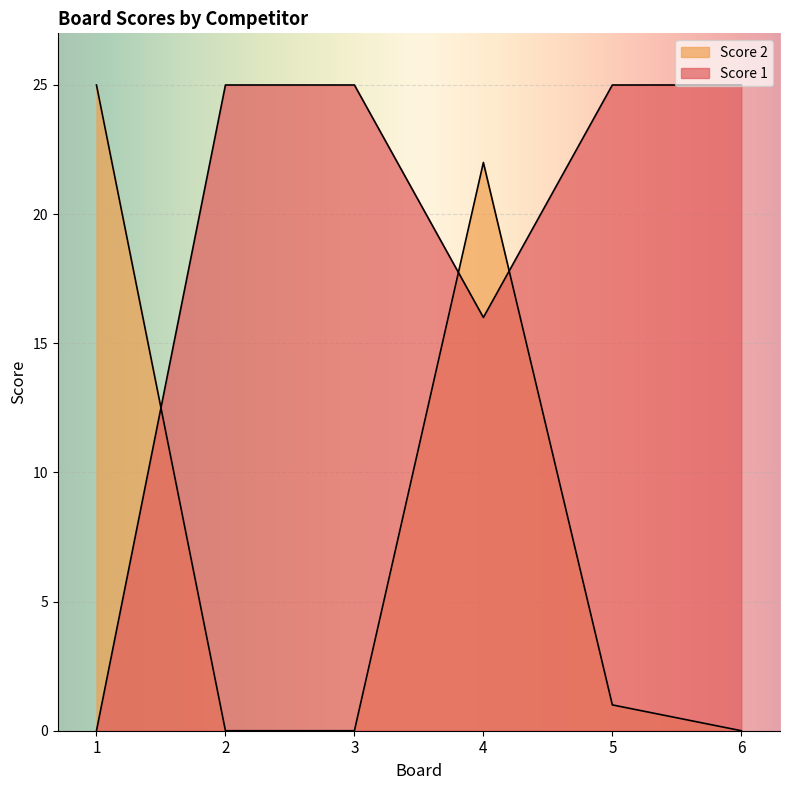

At 6, list the series in order from smallest to largest.

Score 2, Score 1